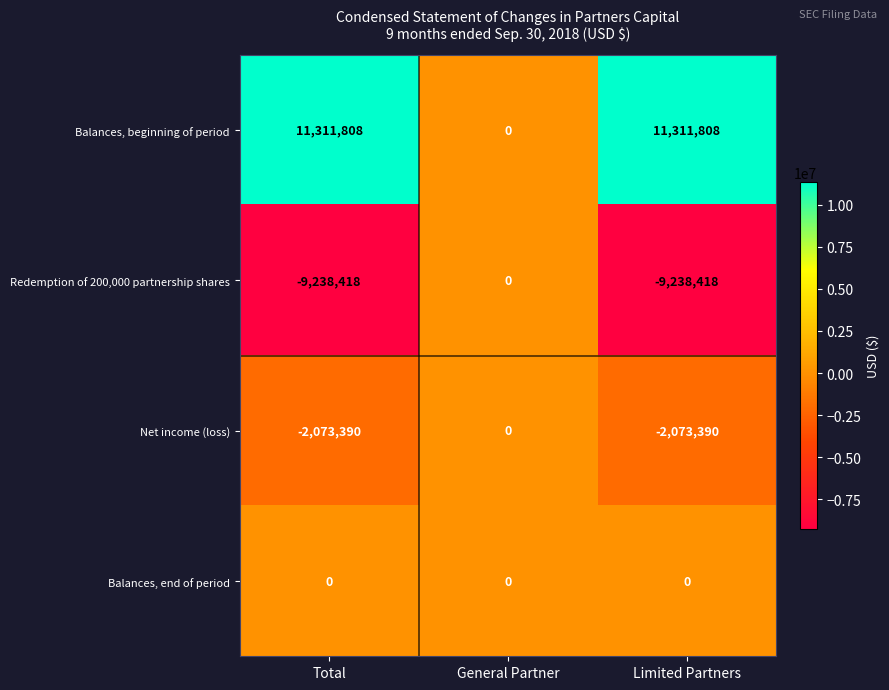

Reading left to right, what are all the values shown in this chart?

Balances, beginning of period: 11311808	0	11311808
Redemption of 200,000 partnership shares: -9238418	0	-9238418
Net income (loss): -2073390	0	-2073390
Balances, end of period: 0	0	0